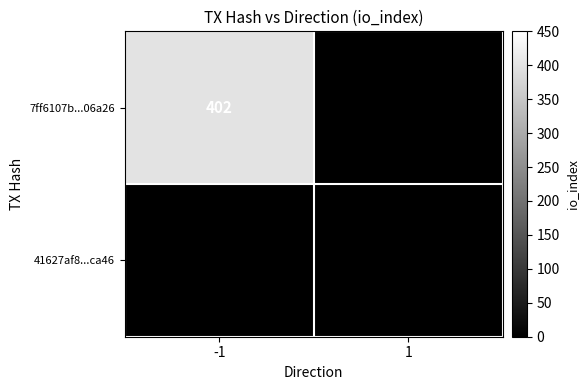

How many data points does each series have?

2